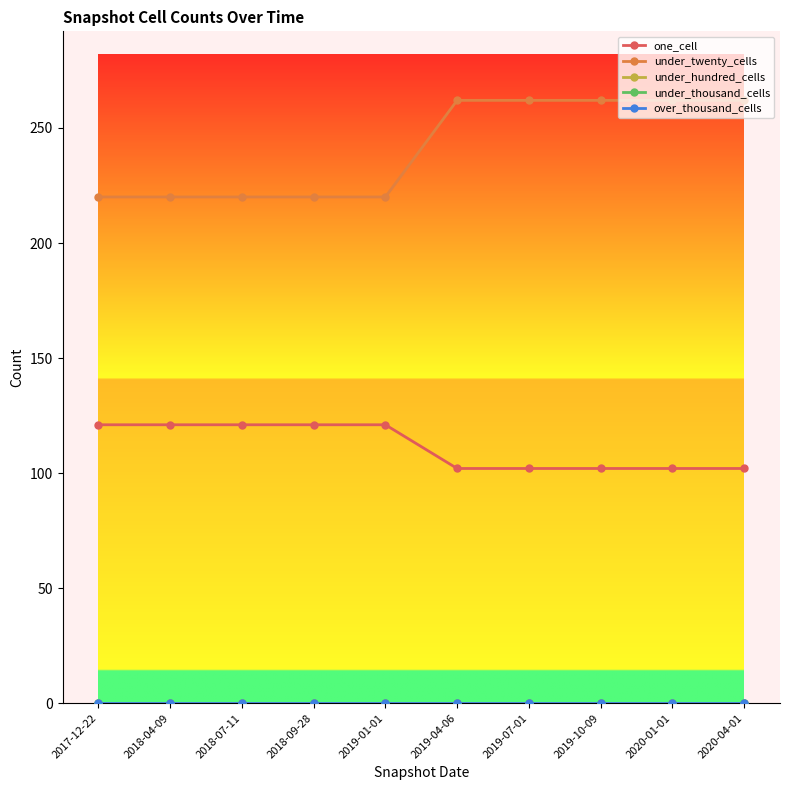

What is the value of the under_twenty_cells point at the 4th from the left?

220